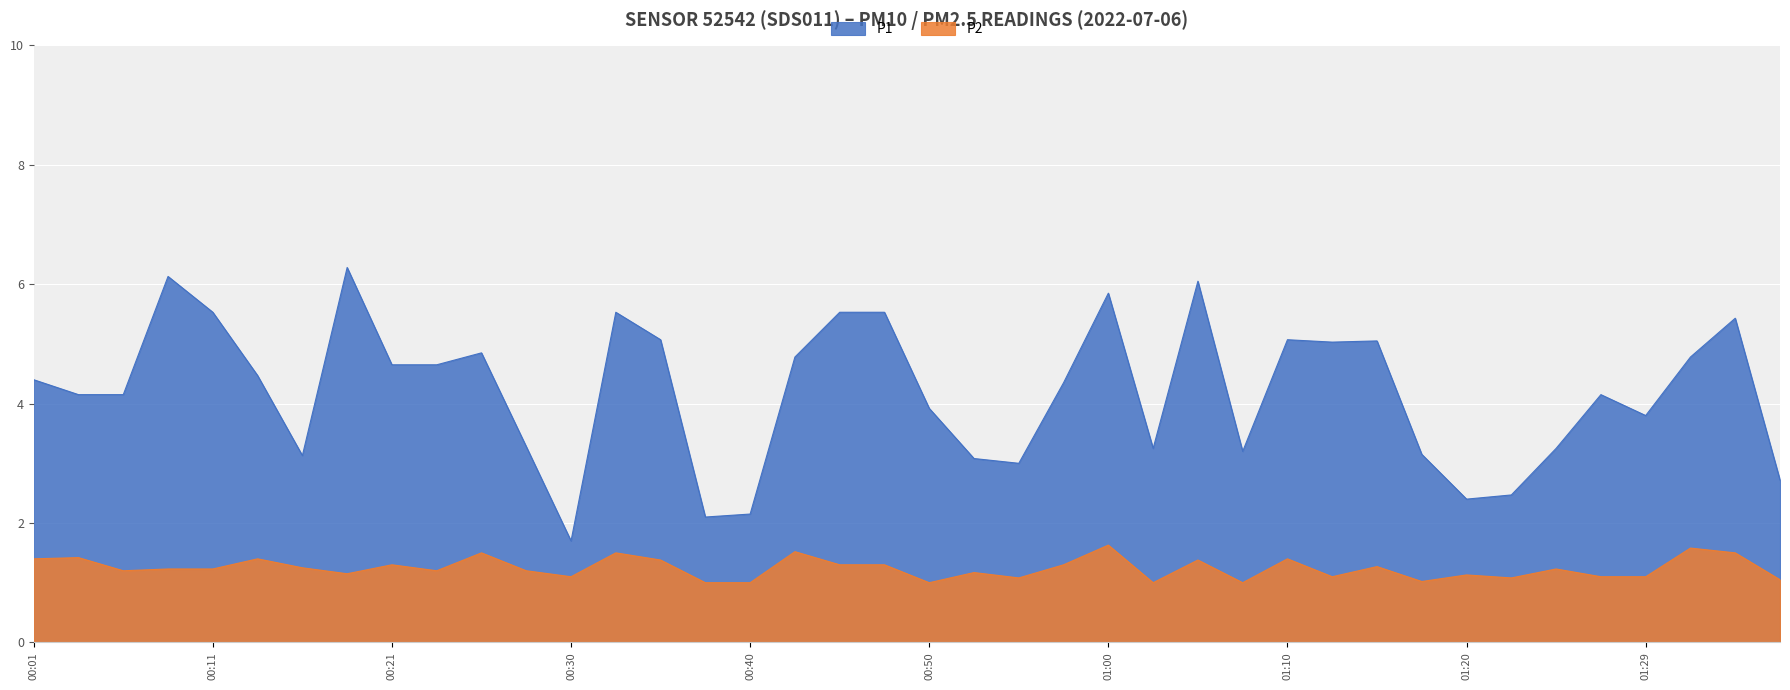

The value of P2 at 00:35 is 0.8. True or false?

False